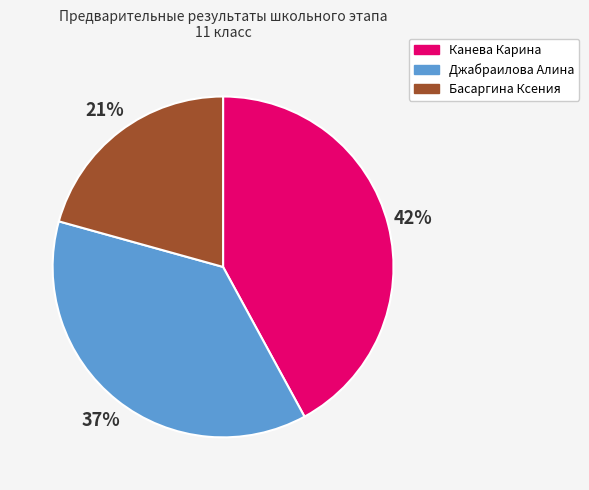

To the nearest percent, what percentage of the pie is Басаргина Ксения?

21%